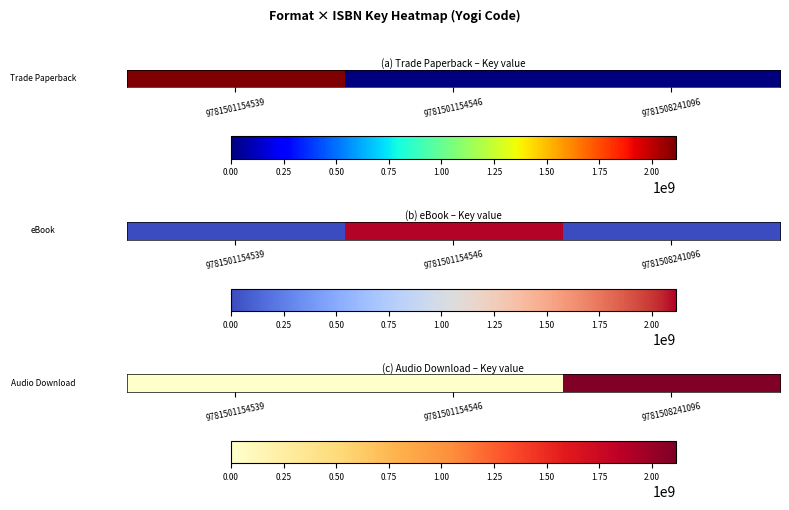

Count the number of values greater than 0.

1